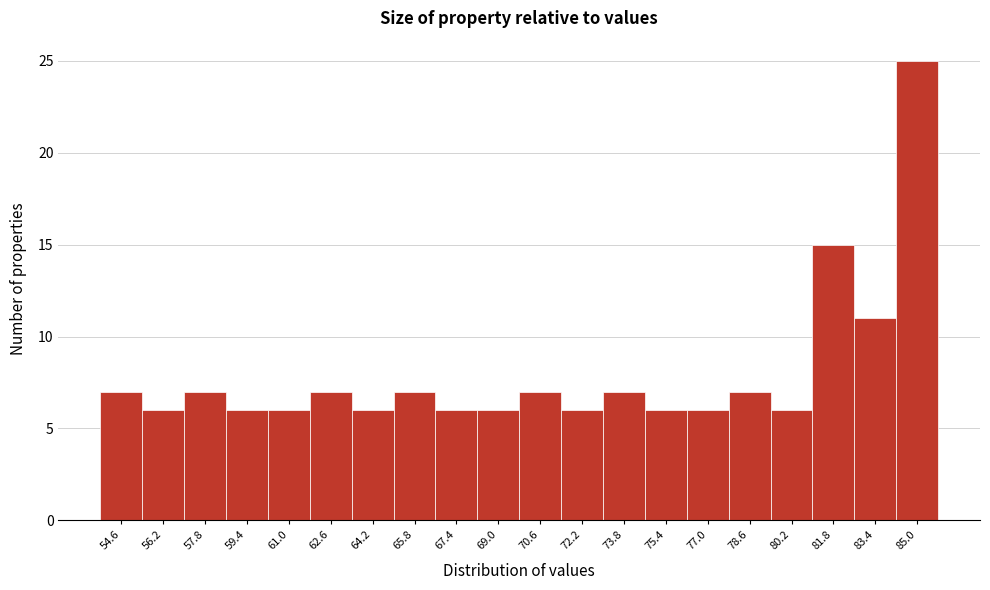

Reading left to right, list every bar in this chart as the range it spans on the x-axis followed by its height. The values are not printed on the chart, so give them approximately, as read against the axis.

53.8 to 55.4: 7
55.4 to 57.0: 6
57.0 to 58.6: 7
58.6 to 60.2: 6
60.2 to 61.8: 6
61.8 to 63.4: 7
63.4 to 65.0: 6
65.0 to 66.6: 7
66.6 to 68.2: 6
68.2 to 69.8: 6
69.8 to 71.4: 7
71.4 to 73.0: 6
73.0 to 74.6: 7
74.6 to 76.2: 6
76.2 to 77.8: 6
77.8 to 79.4: 7
79.4 to 81.0: 6
81.0 to 82.6: 15
82.6 to 84.2: 11
84.2 to 85.8: 25